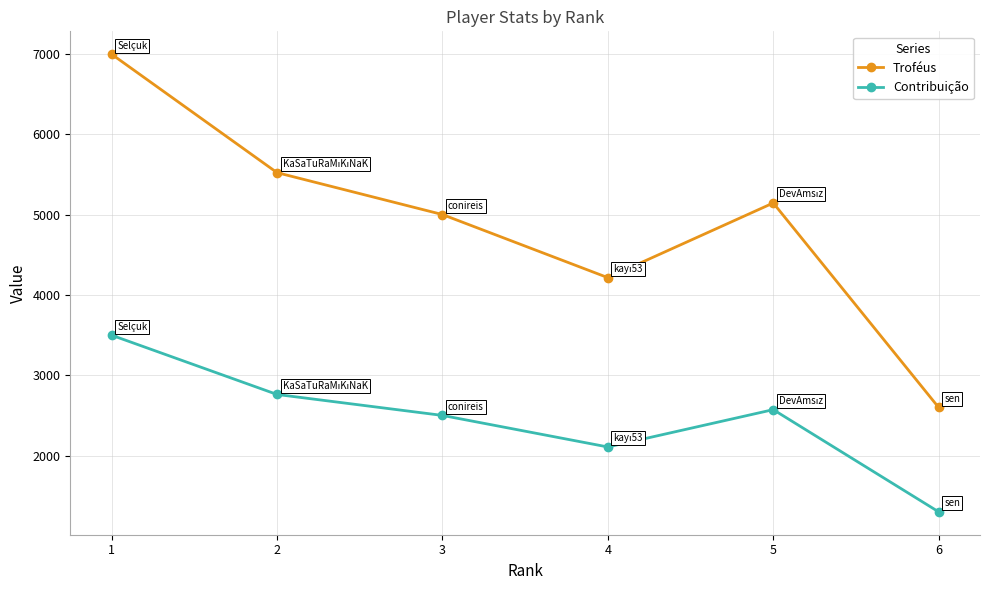

Is it true that Contribuição equals 1841 at 2?

False